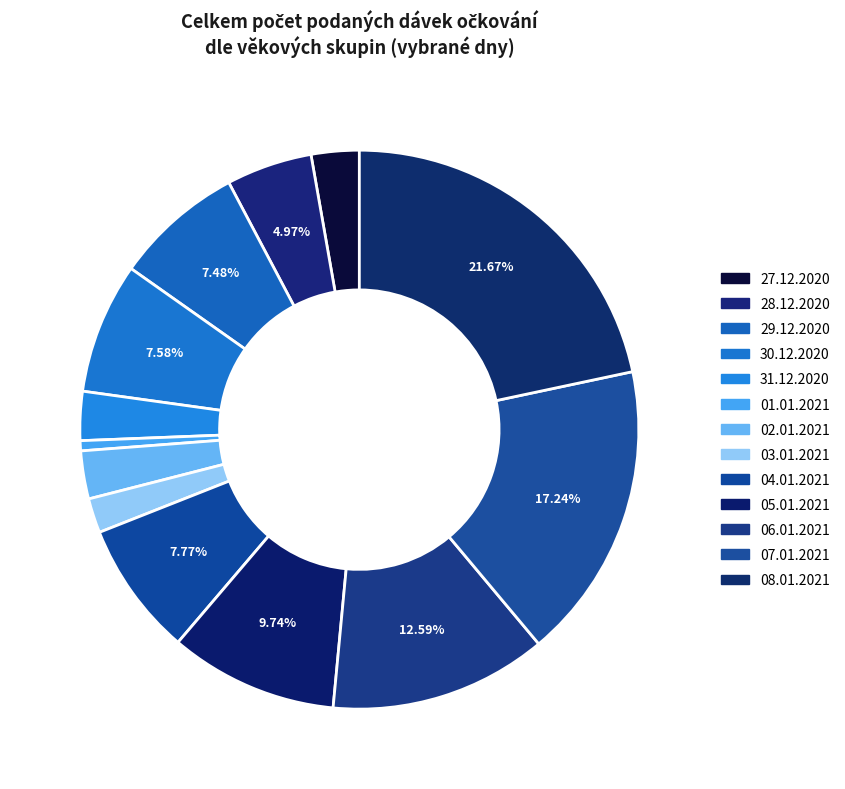

Count the number of slices in the pie.

13